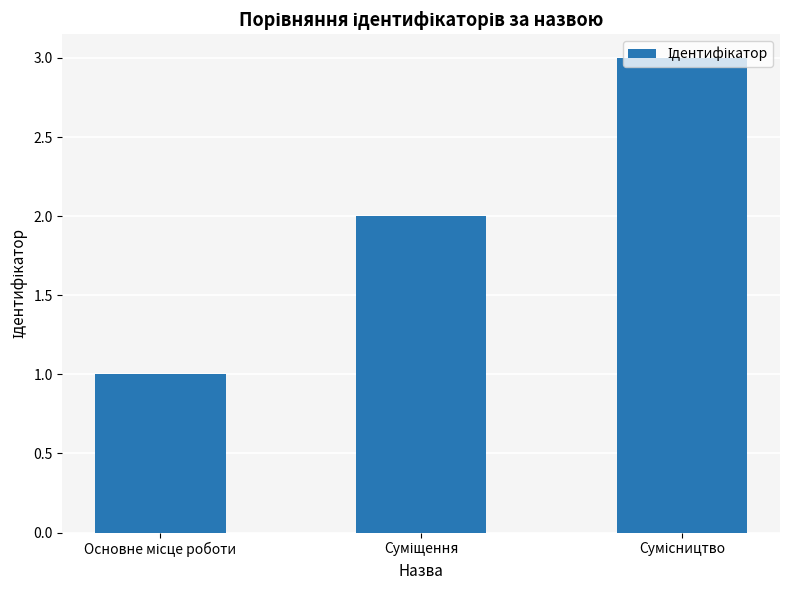

What is the smallest value displayed?

1